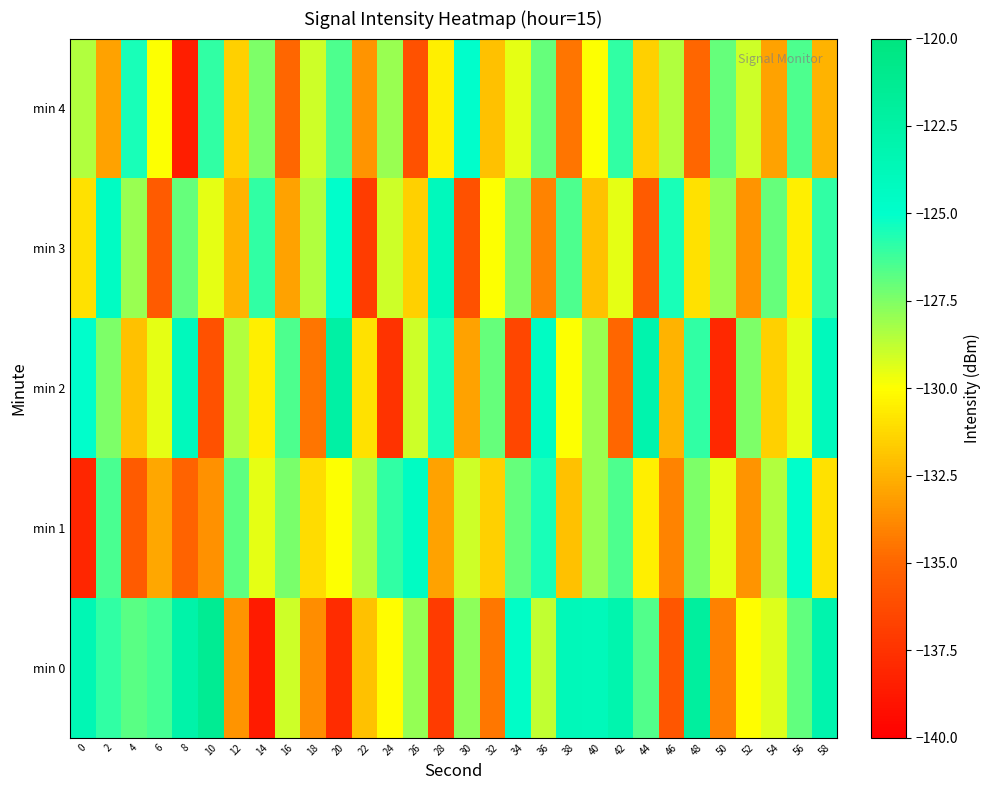

Reading right to left, extract all data points from this chart.

min 0: 58=-123.0	56=-126.9	54=-129.3	52=-130.0	50=-134.1	48=-122.1	46=-135.7	44=-126.6	42=-123.1	40=-123.9	38=-123.8	36=-128.8	34=-124.7	32=-134.4	30=-127.8	28=-137.1	26=-128.0	24=-130.1	22=-132.0	20=-137.8	18=-133.7	16=-129.0	14=-138.6	12=-133.5	10=-121.4	8=-122.8	6=-126.4	4=-126.8	2=-126.0	0=-123.4
min 1: 58=-131.0	56=-125.0	54=-128.5	52=-133.5	50=-129.5	48=-127.5	46=-134.0	44=-130.5	42=-126.5	40=-128.0	38=-132.0	36=-125.5	34=-127.0	32=-131.5	30=-129.0	28=-133.0	26=-124.5	24=-126.0	22=-128.5	20=-130.0	18=-131.2	16=-127.4	14=-129.5	12=-126.8	10=-133.6	8=-135.1	6=-132.9	4=-135.5	2=-126.4	0=-138.1
min 2: 58=-124.0	56=-129.5	54=-131.5	52=-127.5	50=-138.0	48=-126.0	46=-132.5	44=-123.0	42=-135.0	40=-128.0	38=-130.0	36=-124.5	34=-136.5	32=-127.0	30=-133.0	28=-125.5	26=-129.0	24=-137.5	22=-131.0	20=-122.5	18=-134.5	16=-126.5	14=-130.5	12=-128.5	10=-136.0	8=-124.0	6=-129.5	4=-132.0	2=-127.5	0=-125.0
min 3: 58=-126.0	56=-130.5	54=-127.0	52=-133.5	50=-128.0	48=-131.0	46=-125.5	44=-135.5	42=-129.5	40=-132.0	38=-126.5	36=-134.0	34=-127.5	32=-130.0	30=-136.0	28=-124.0	26=-131.5	24=-129.0	22=-137.0	20=-125.0	18=-128.5	16=-133.0	14=-126.0	12=-132.5	10=-129.5	8=-127.0	6=-135.5	4=-128.0	2=-124.5	0=-131.0
min 4: 58=-132.5	56=-126.5	54=-133.0	52=-129.0	50=-127.0	48=-135.0	46=-128.5	44=-131.5	42=-126.0	40=-130.0	38=-134.5	36=-127.0	34=-129.5	32=-132.0	30=-125.0	28=-130.5	26=-136.0	24=-128.0	22=-133.5	20=-126.5	18=-129.0	16=-135.0	14=-127.5	12=-131.5	10=-126.0	8=-138.5	6=-130.0	4=-125.5	2=-133.0	0=-128.5